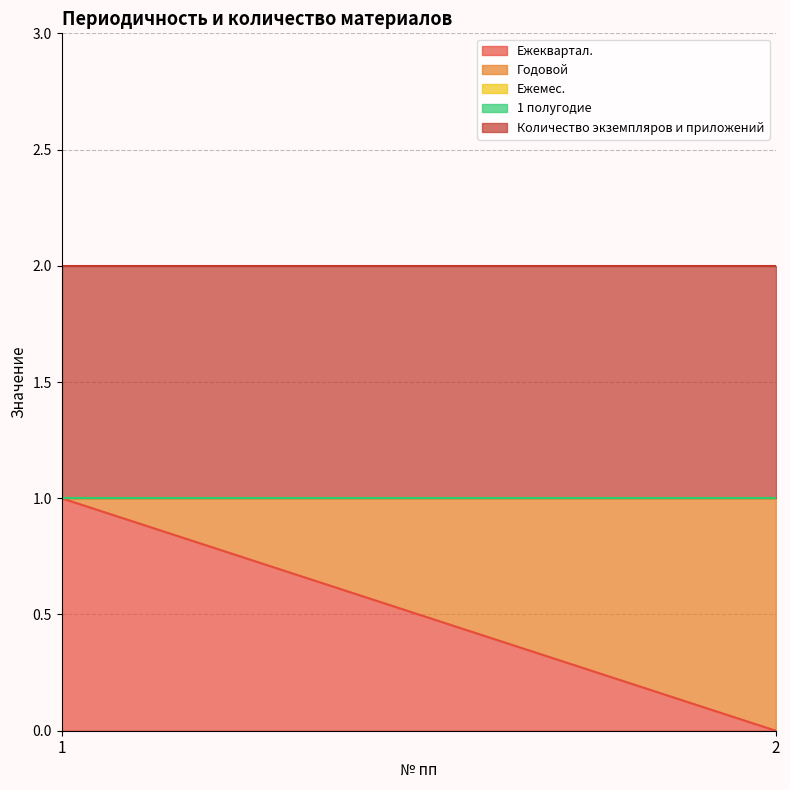

Reading left to right, transcribe all the data shown in this chart.

Ежеквартал.: 1=1	2=0
Годовой: 1=0	2=1
Ежемес.: 1=0	2=0
1 полугодие: 1=0	2=0
Количество экземпляров и приложений: 1=1	2=1